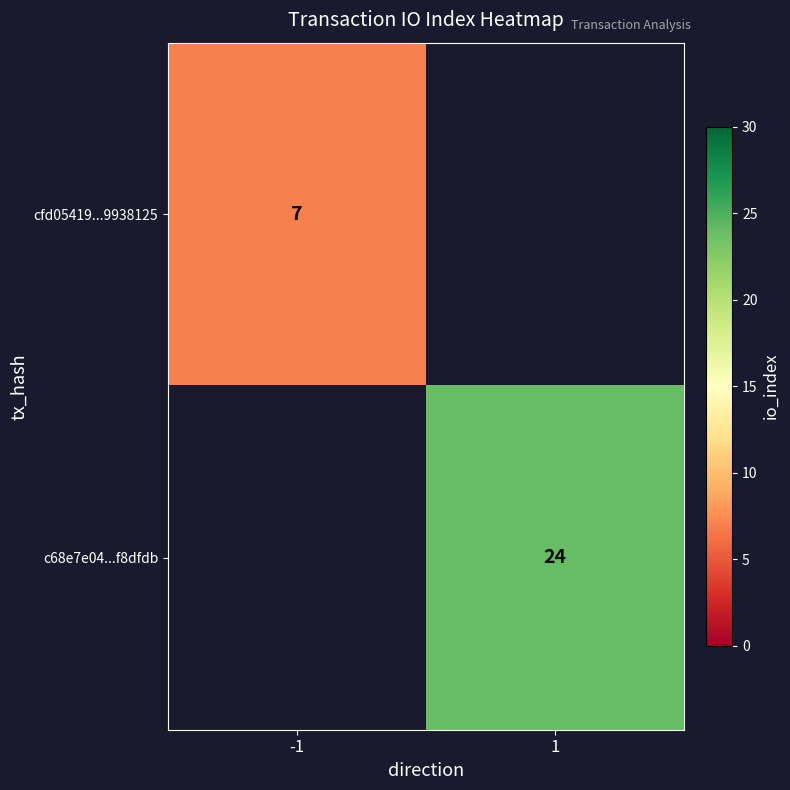

The cfd05419...9938125 series shows 4 at -1. True or false?

False